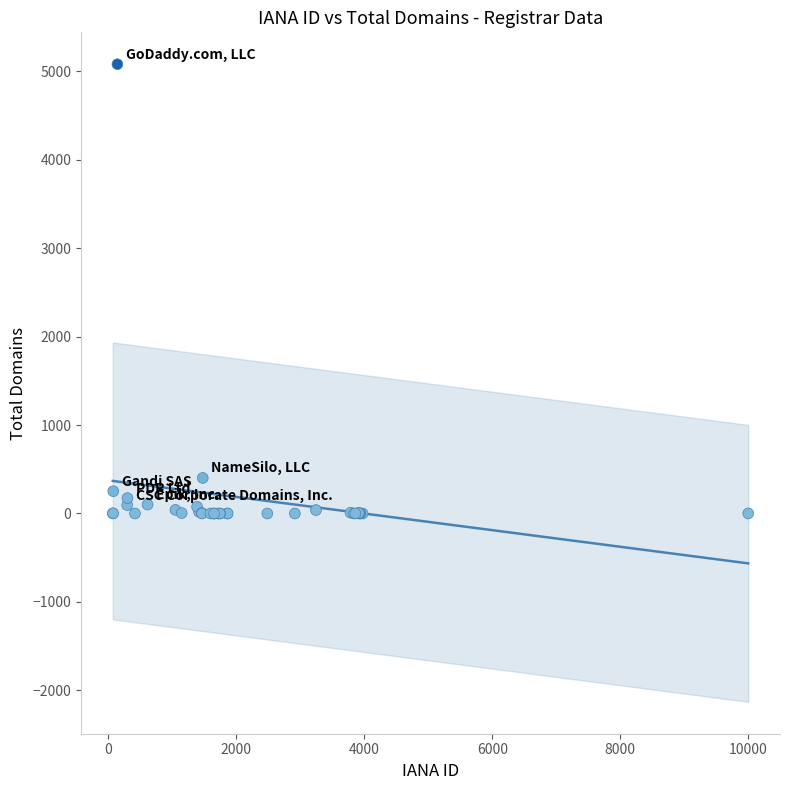

What Y value in the scatter plot is closest to 2540?

402